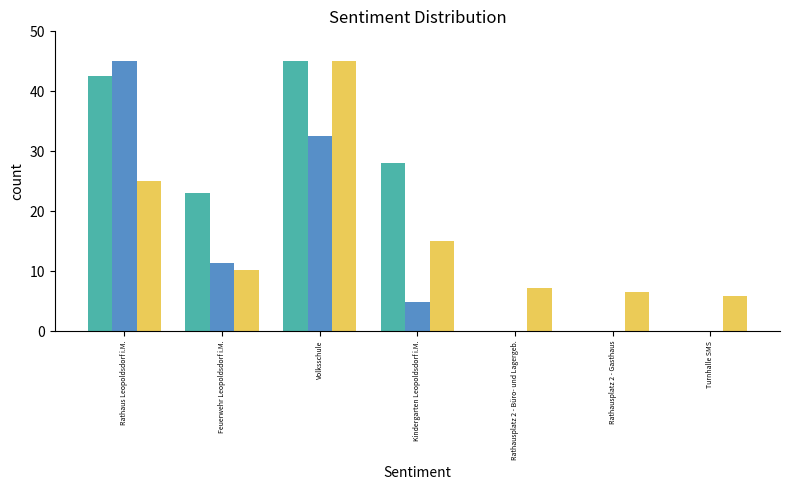

What is the total value across all series at Feuerwehr Leopoldsdorf i.M.?

44.6